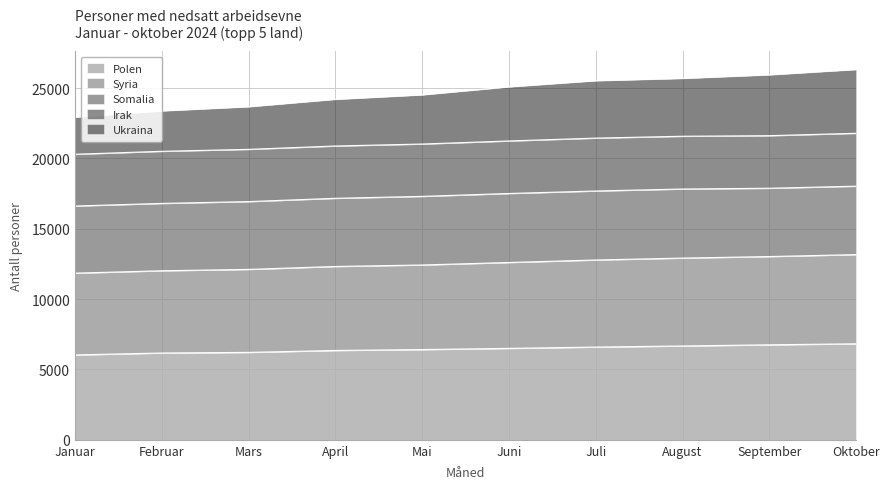

What is the label of the 2nd point from the right?

September